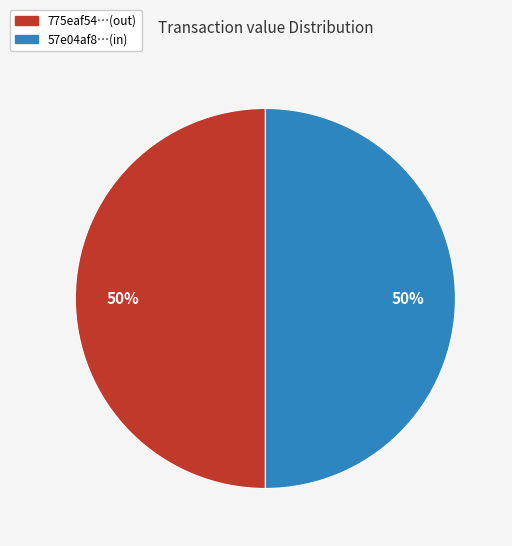

Is the sum of 775eaf54…(out) and 57e04af8…(in) greater than half?

Yes